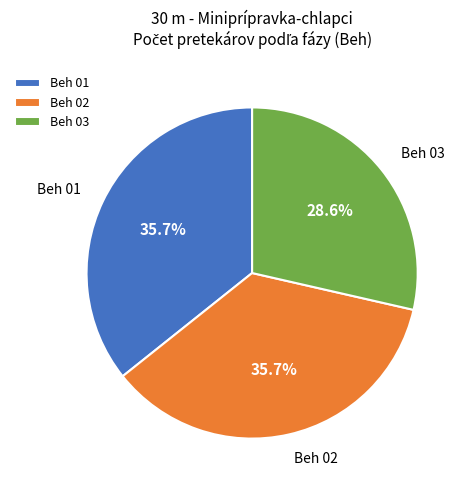

Count the number of slices in the pie.

3